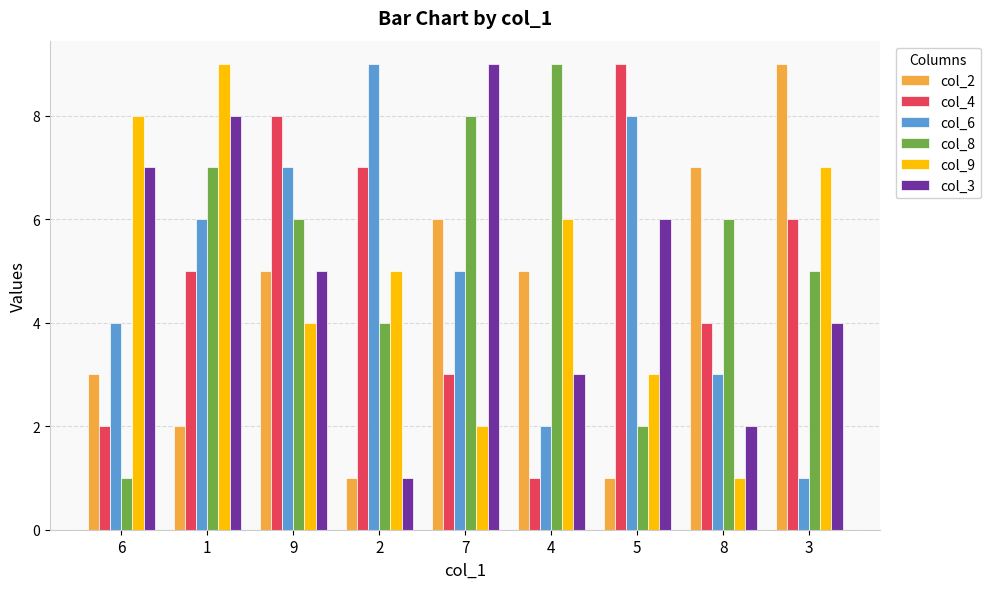

At 3, list the series in order from largest to smallest.

col_2, col_9, col_4, col_8, col_3, col_6